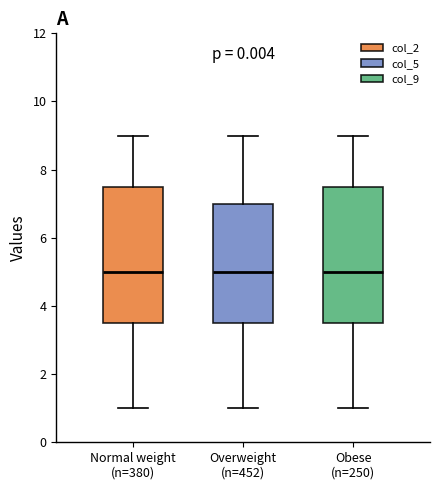

Reading left to right, transcribe this box plot: for each box, give where its median line is, the range the box spans, and where its two whiskers end, as read against the y-axis. The values are not printed on the chart, so give them approximately, as read against the axis.

Normal weight (n=380): median 5.0, box 3.6 to 7.6, whiskers 1.0 to 9.0
Overweight (n=452): median 5.0, box 3.6 to 7.0, whiskers 1.0 to 9.0
Obese (n=250): median 5.0, box 3.6 to 7.6, whiskers 1.0 to 9.0